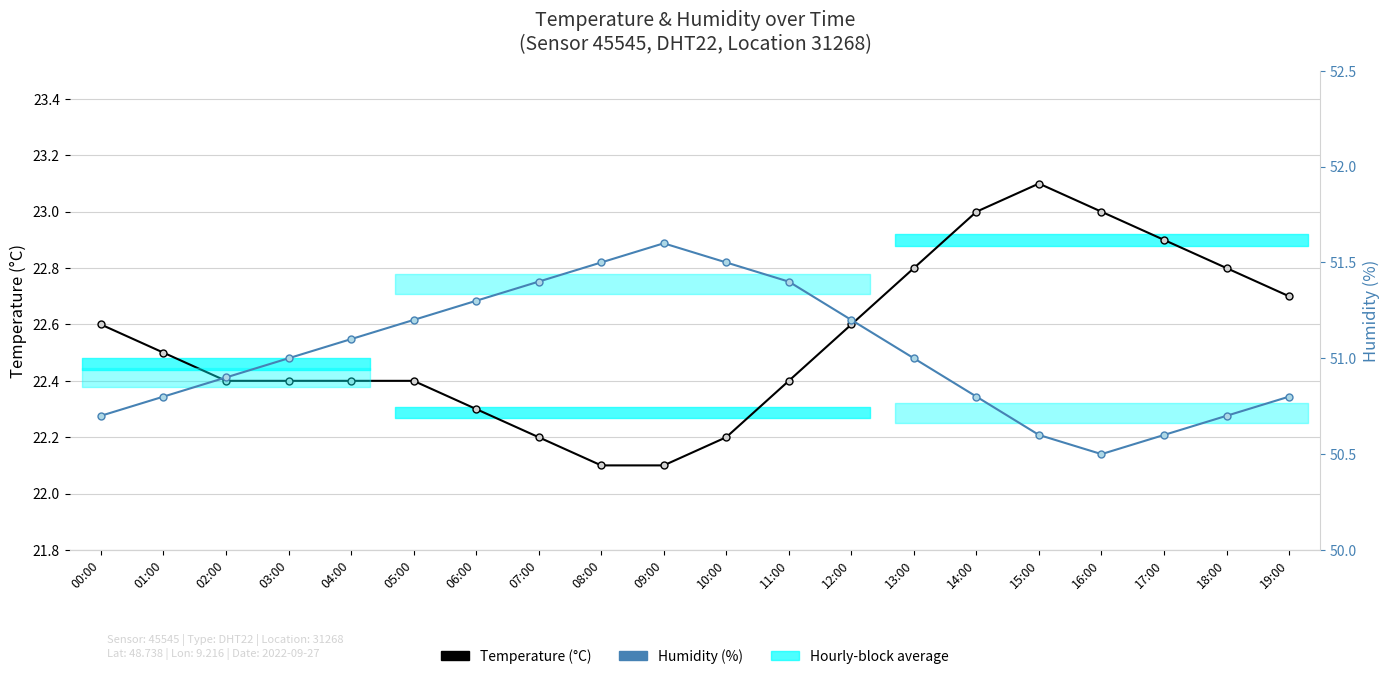

What is the difference between the maximum and second lowest values in the Temperature (°C) series?

1.0